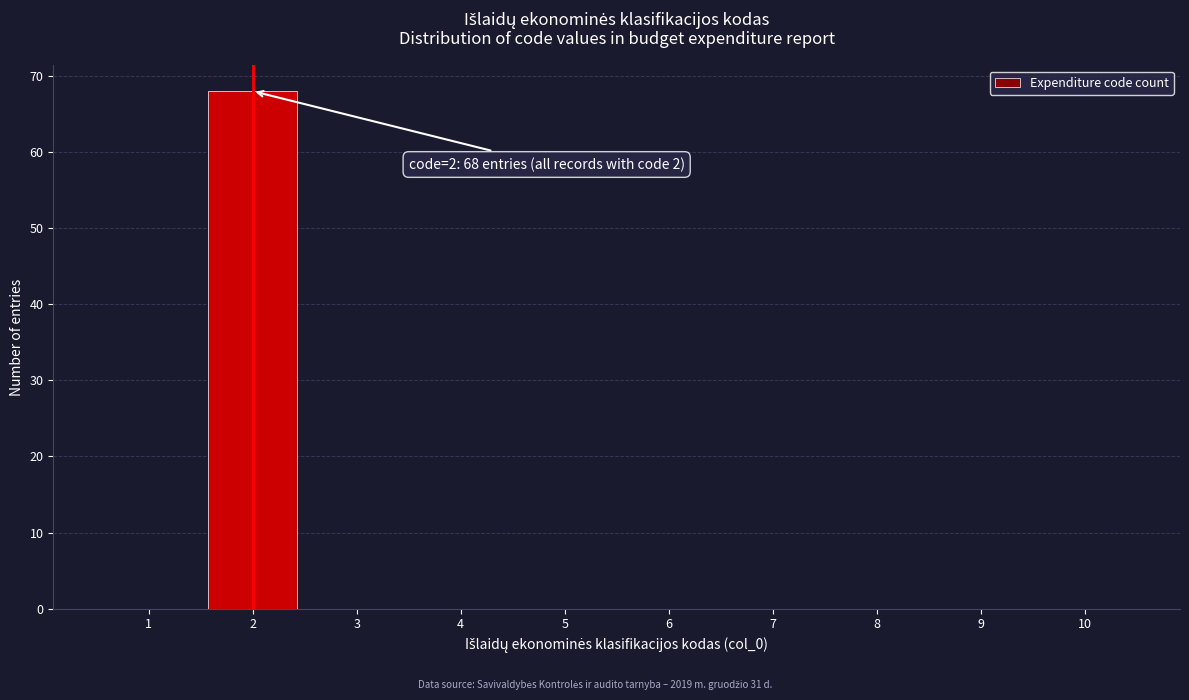

Reading right to left, what are all the values shown in this chart?

10=0	9=0	8=0	7=0	6=0	5=0	4=0	3=0	2=68	1=0